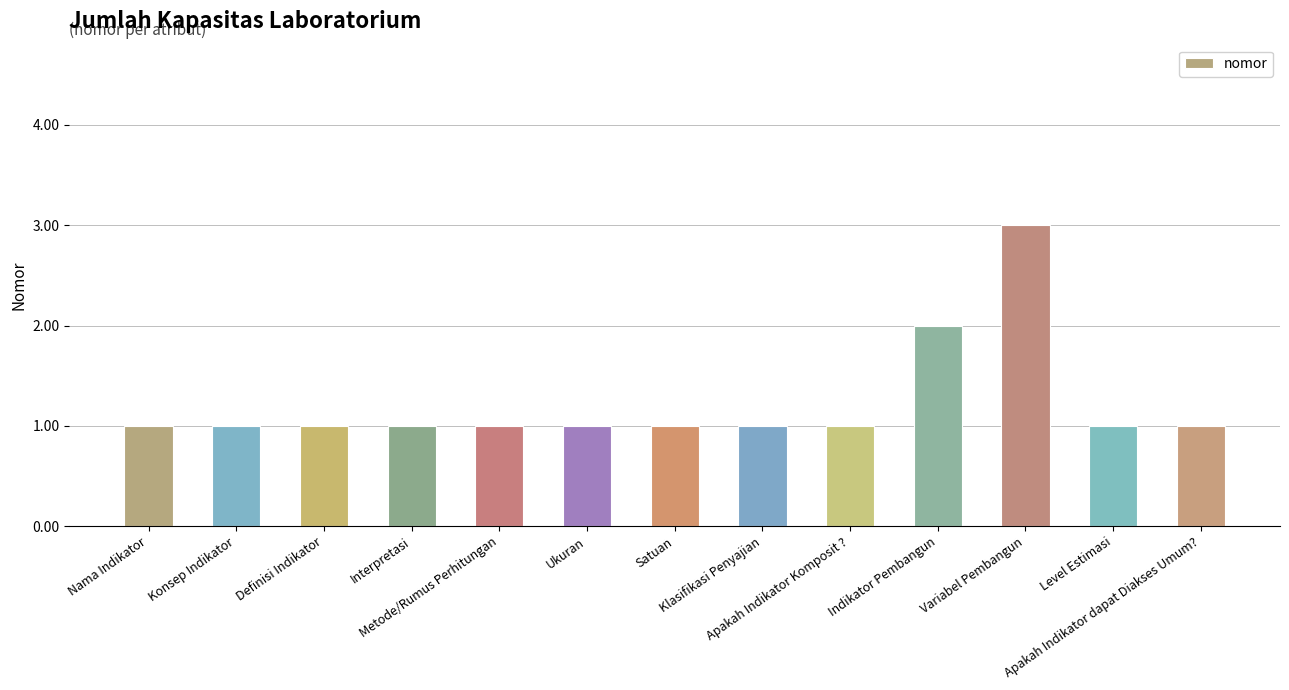

What is the ratio of the value at Interpretasi to the value at Apakah Indikator dapat Diakses Umum??

1.0